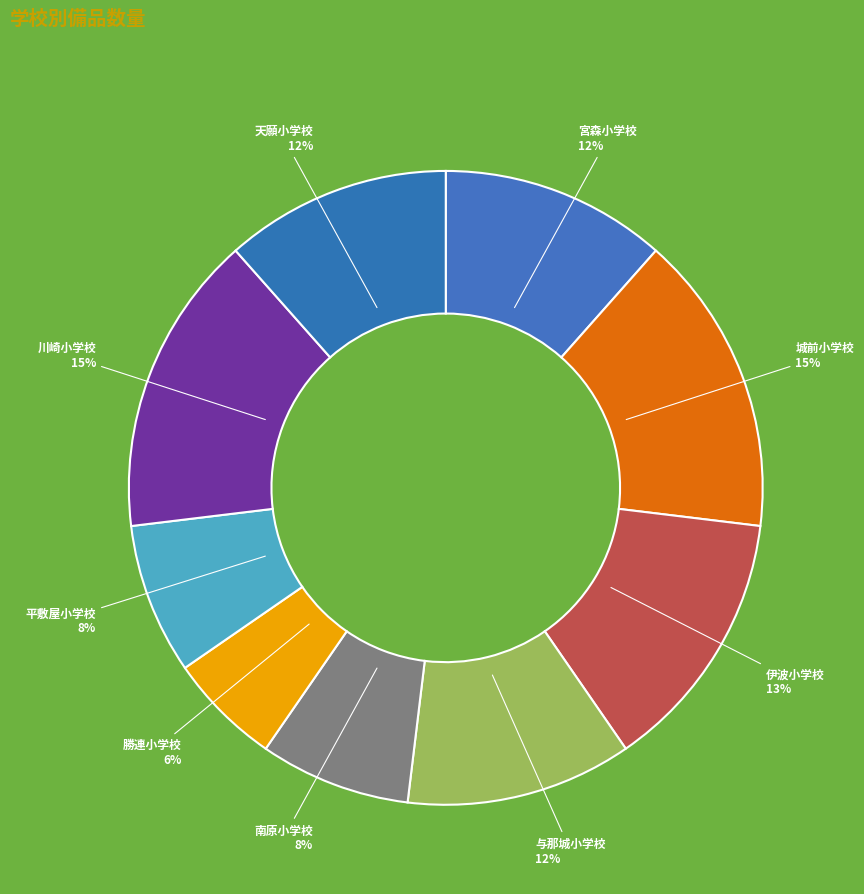

To the nearest percent, what portion does 川崎小学校 represent?

15%